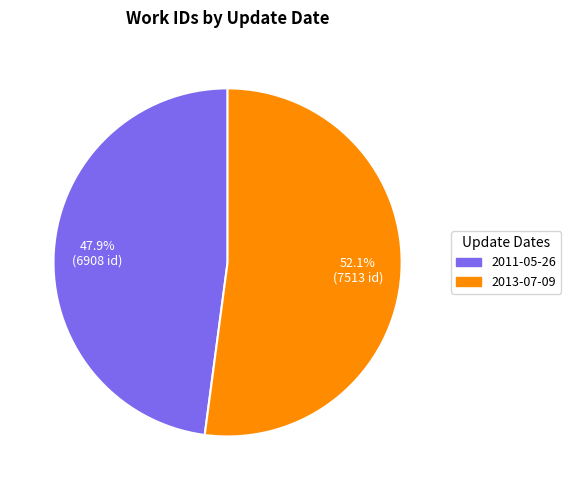

Rank the categories by value from highest to lowest.

2013-07-09, 2011-05-26